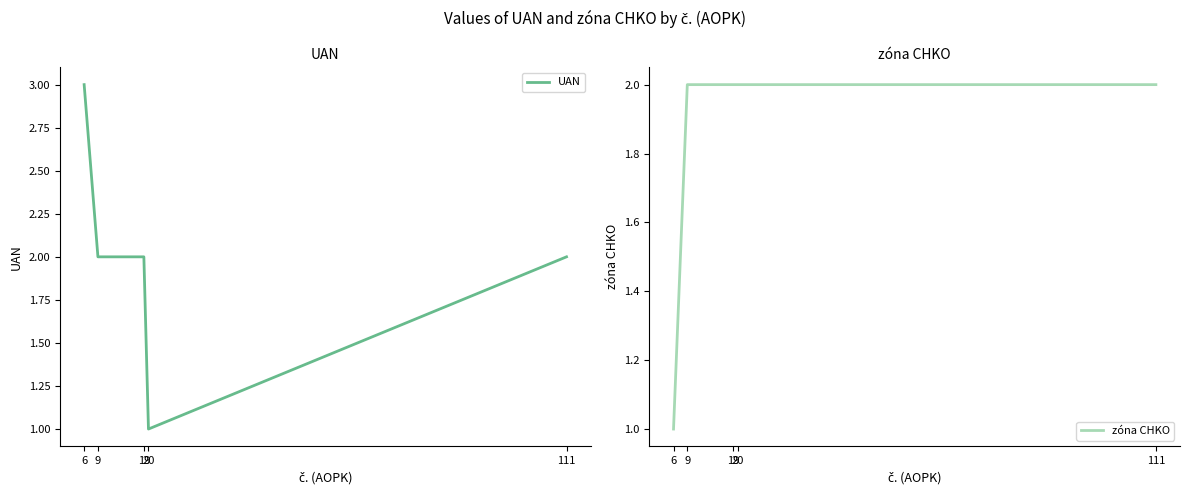

What is the value of the zóna CHKO point at the 5th from the left?

2